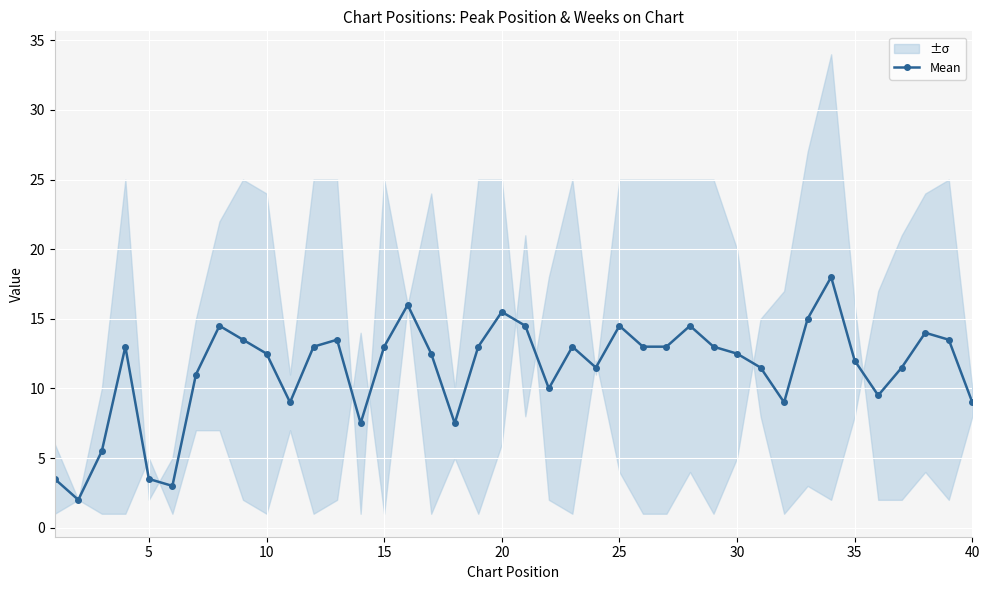

True or false: the data has more than 2 interior local peaks.

True